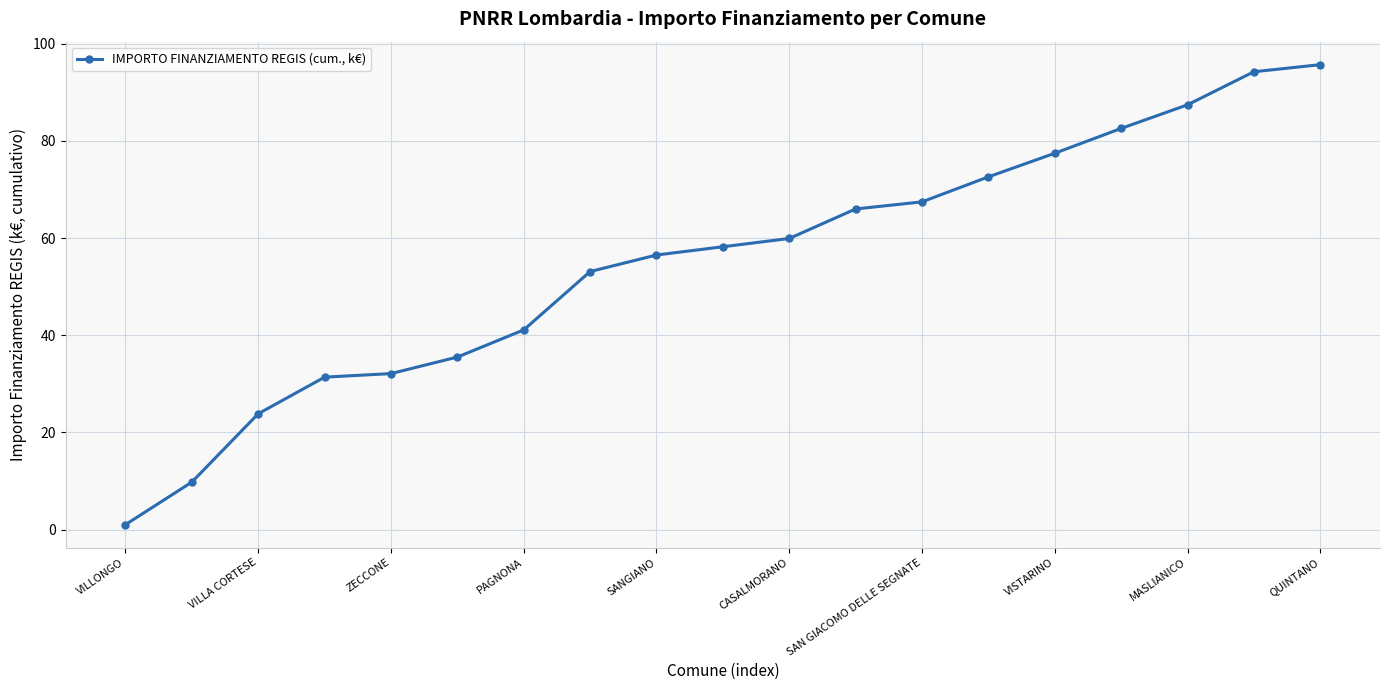

What is the difference between the maximum and minimum values?

94.6